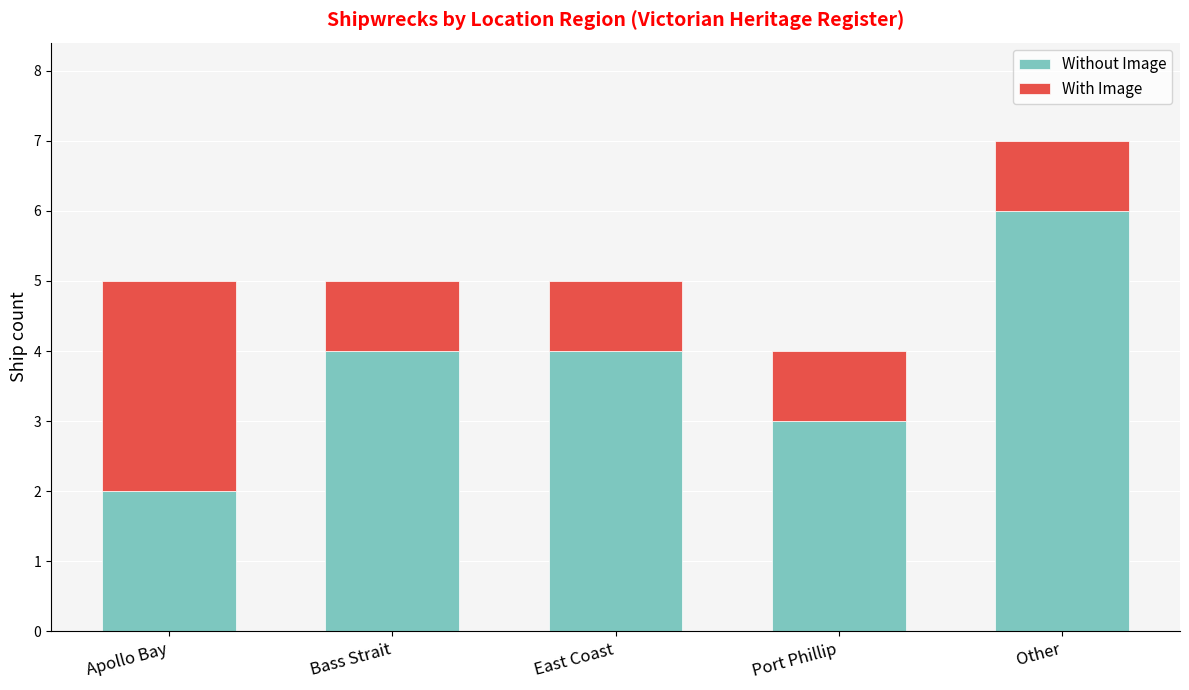

At which category is the sum across all series the highest?

Other